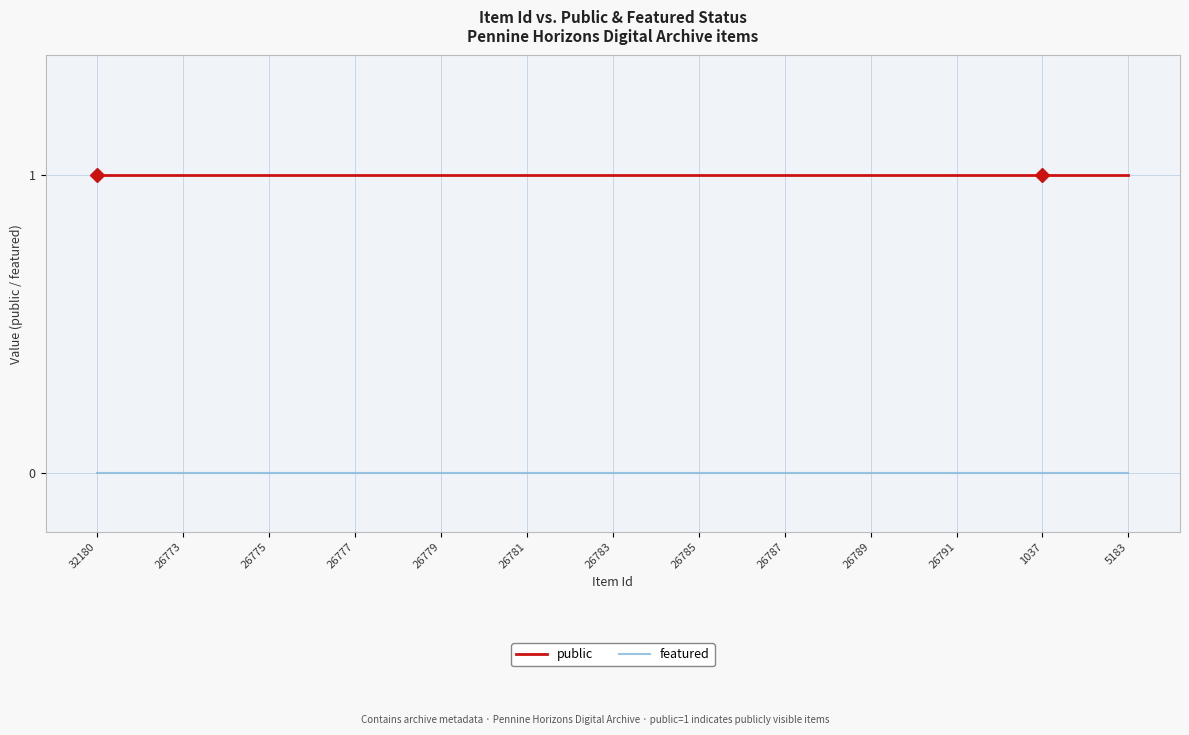

Which series has the largest total across all categories?

public